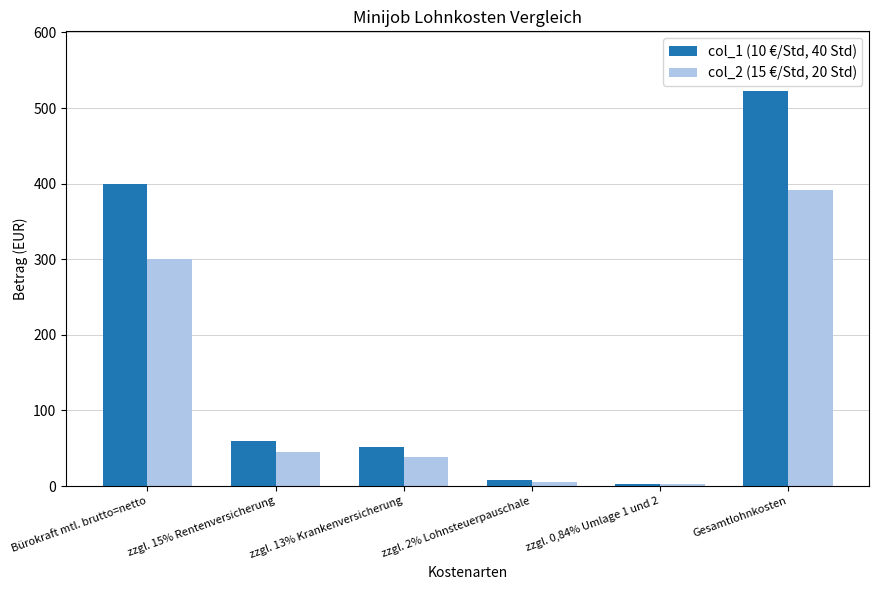

How many groups of bars are there?

6